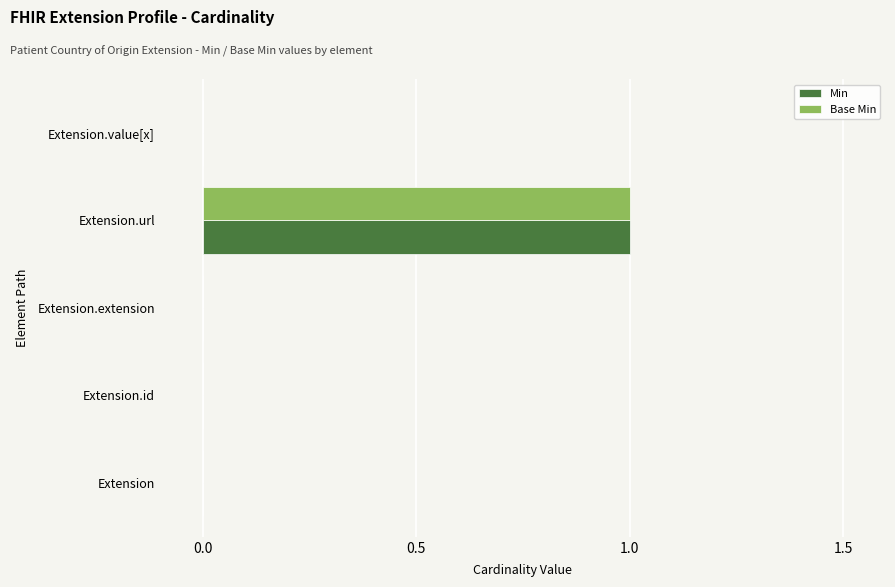

Is it true that Base Min equals 1 at Extension.value[x]?

False